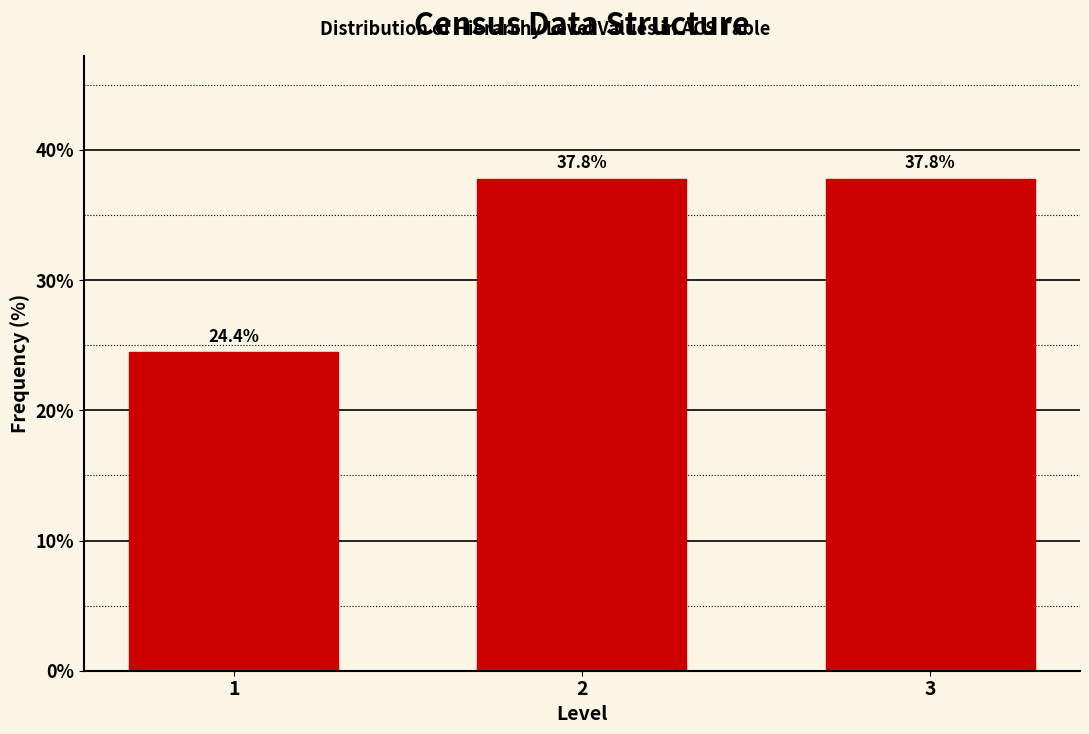

Reading left to right, extract all data points from this chart.

1=24.4	2=37.8	3=37.8